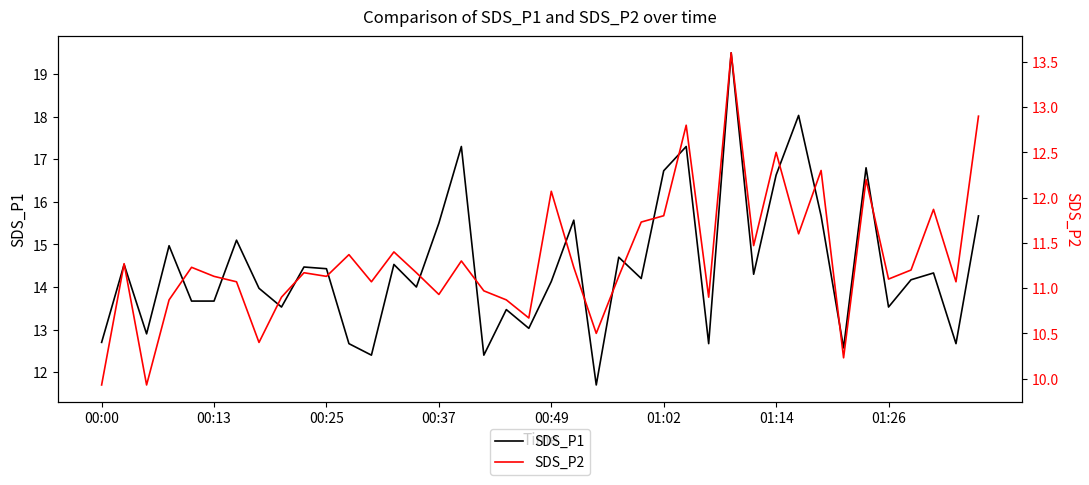

What is the minimum value for SDS_P1?

11.7